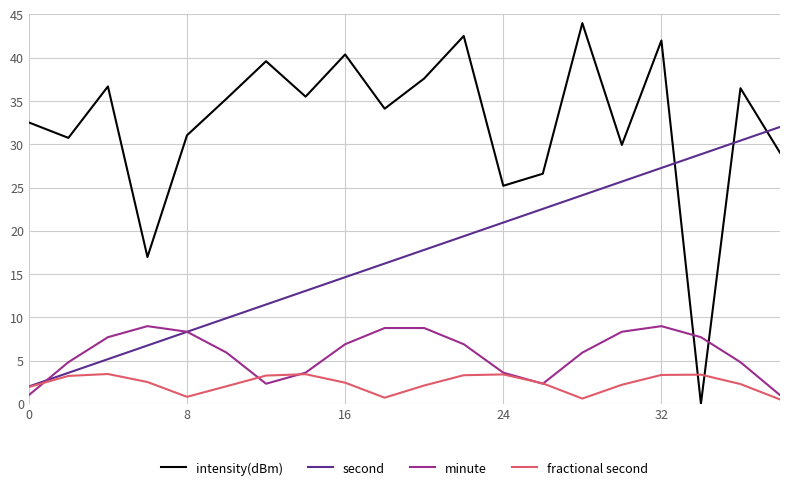

Which series has the widest spread of values?

intensity(dBm)